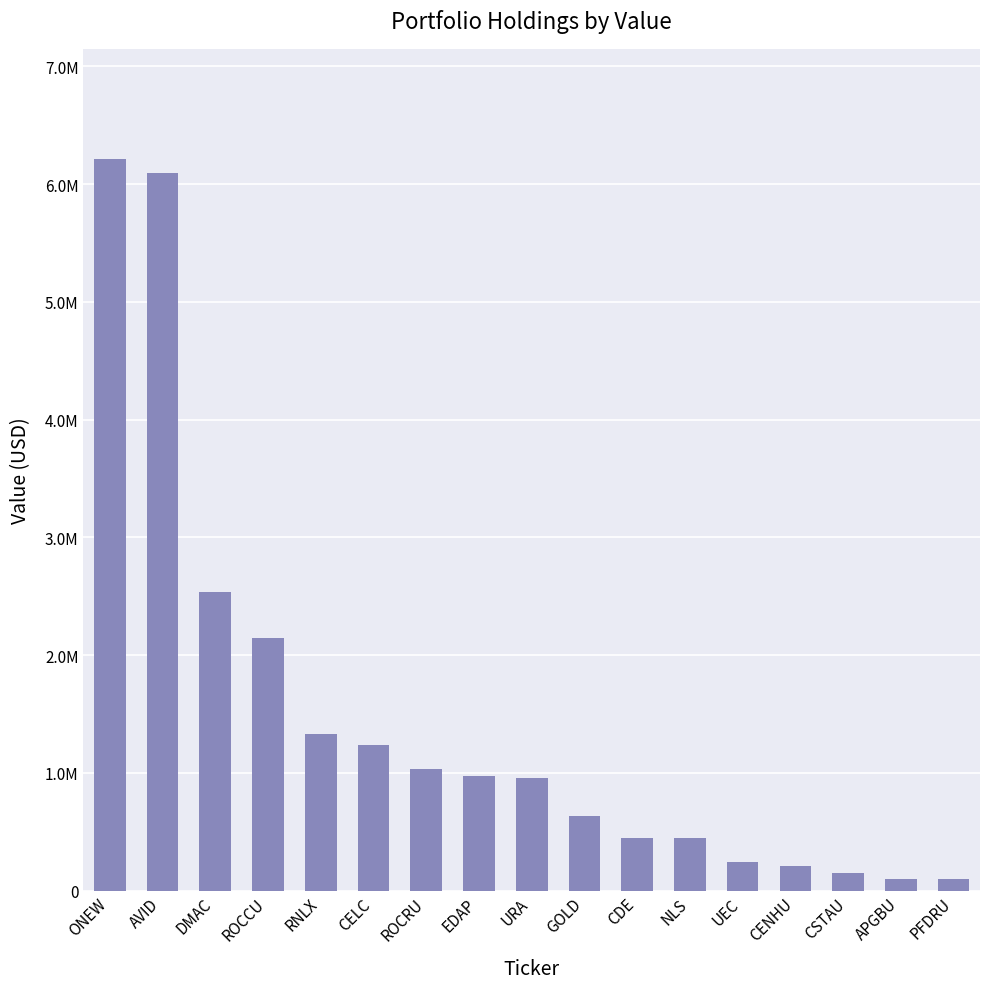

Rank the categories by value from highest to lowest.

ONEW, AVID, DMAC, ROCCU, RNLX, CELC, ROCRU, EDAP, URA, GOLD, CDE, NLS, UEC, CENHU, CSTAU, APGBU, PFDRU